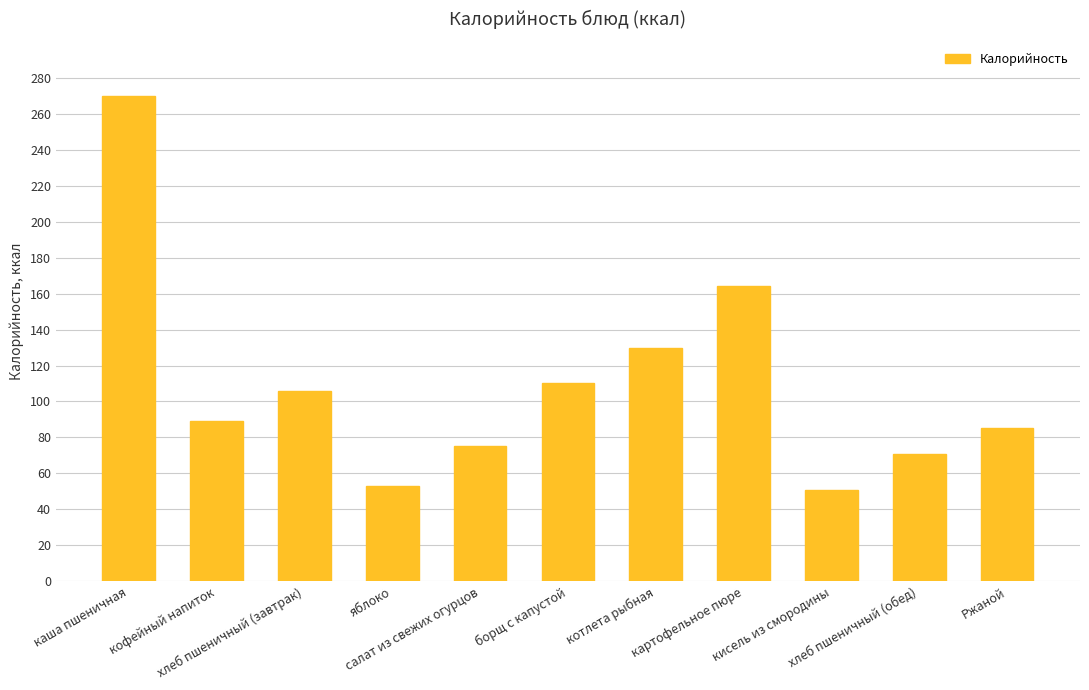

The value at Ржаной is 85. True or false?

True